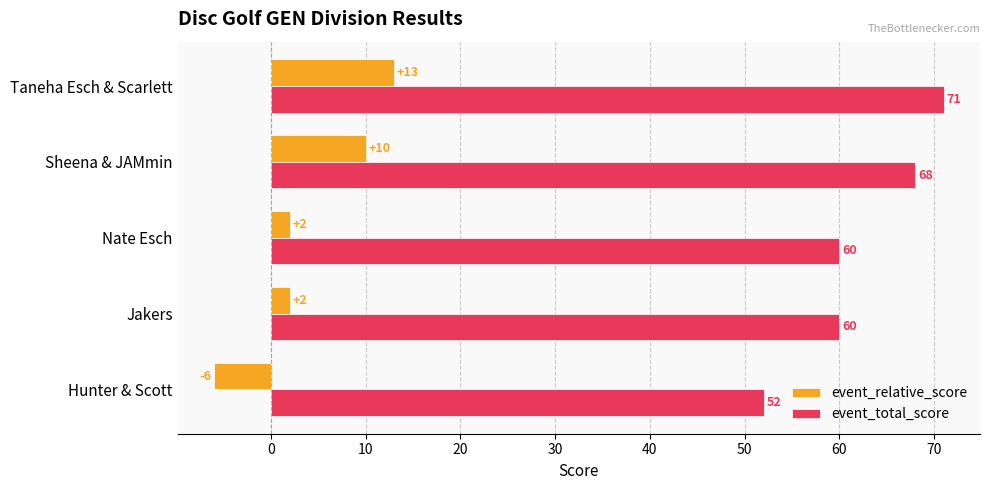

True or false: event_relative_score has a value of 2 at Jakers.

True